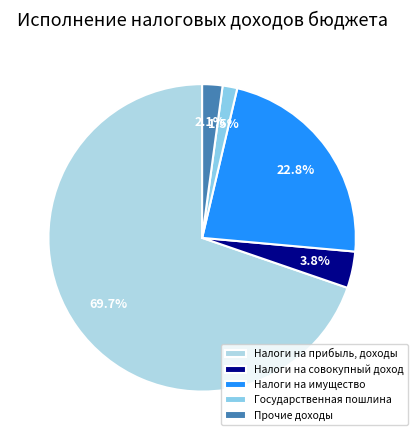

What is the change in value from Налоги на прибыль, доходы to Прочие доходы?

-228113.7